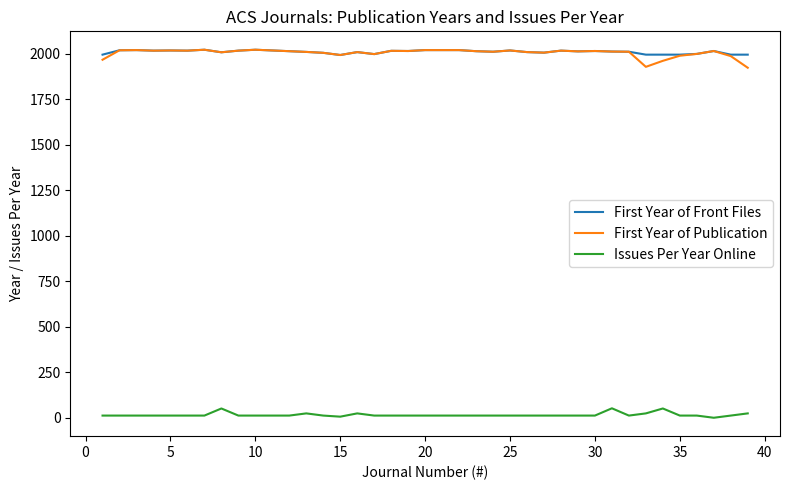

True or false: First Year of Front Files and Issues Per Year Online cross at least once.

False